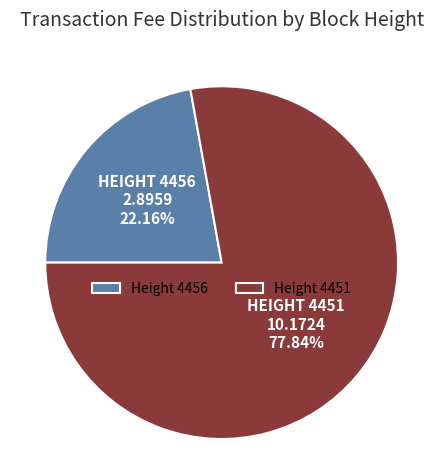

Between Height 4451 and Height 4456, which is larger?

Height 4451